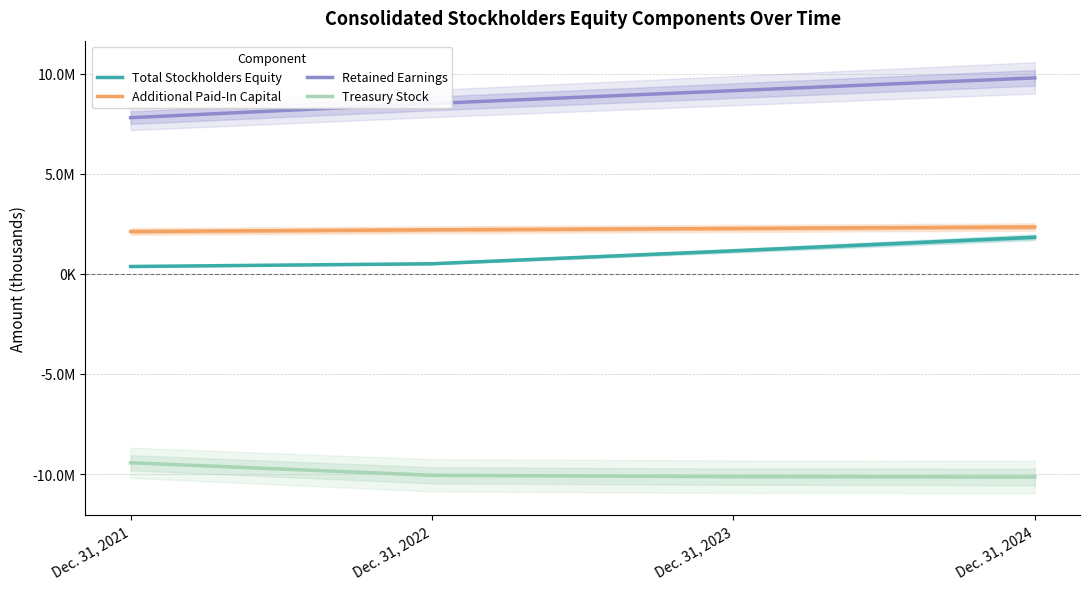

At which label is Additional Paid-In Capital closest to 2228089?

Dec. 31, 2022